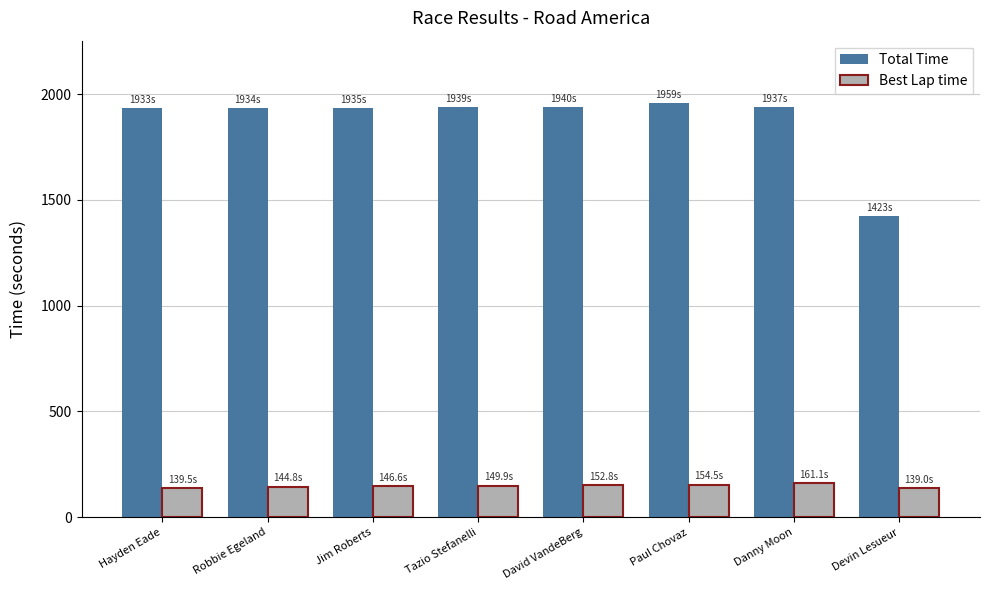

At which label does Total Time reach its peak?

Paul Chovaz